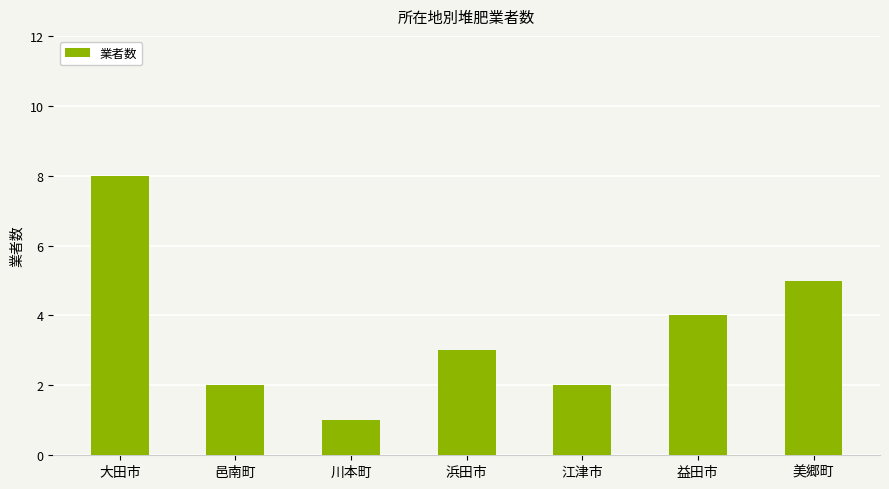

What is the difference between the maximum and second lowest values?

6